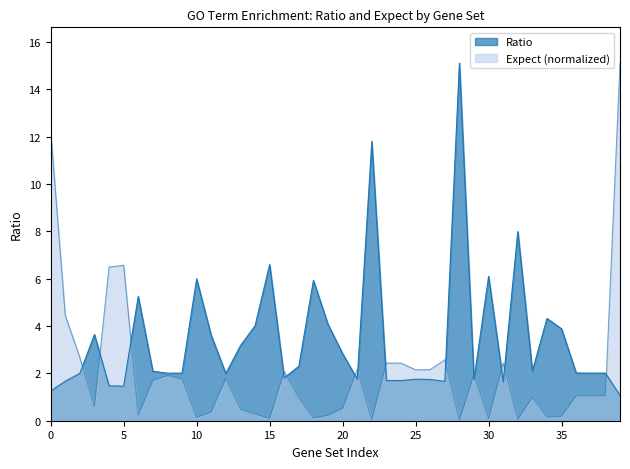

What is the difference between the maximum and minimum values in the Ratio series?

14.0